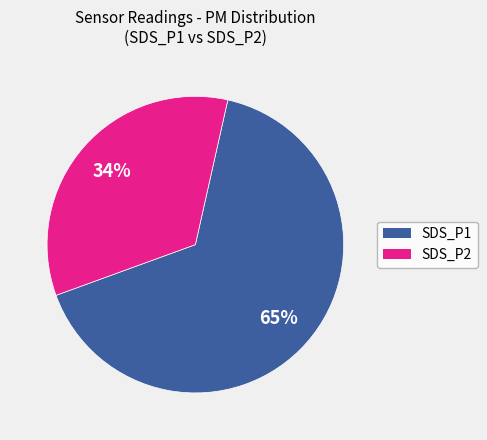

What is the majority slice?

SDS_P1